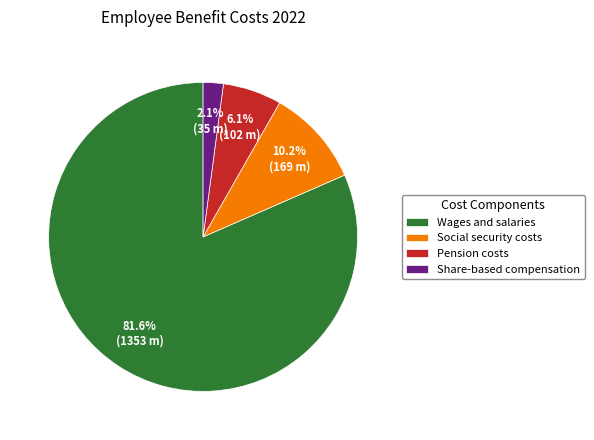

Combined, do Pension costs and Wages and salaries account for over 50%?

Yes